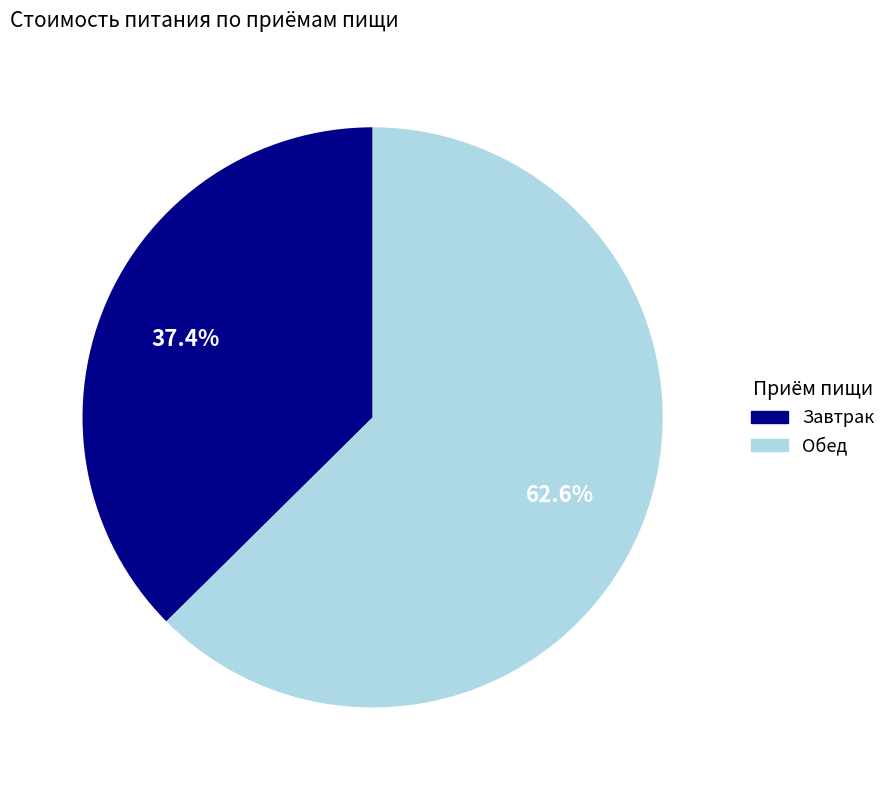

Count the number of slices in the pie.

2